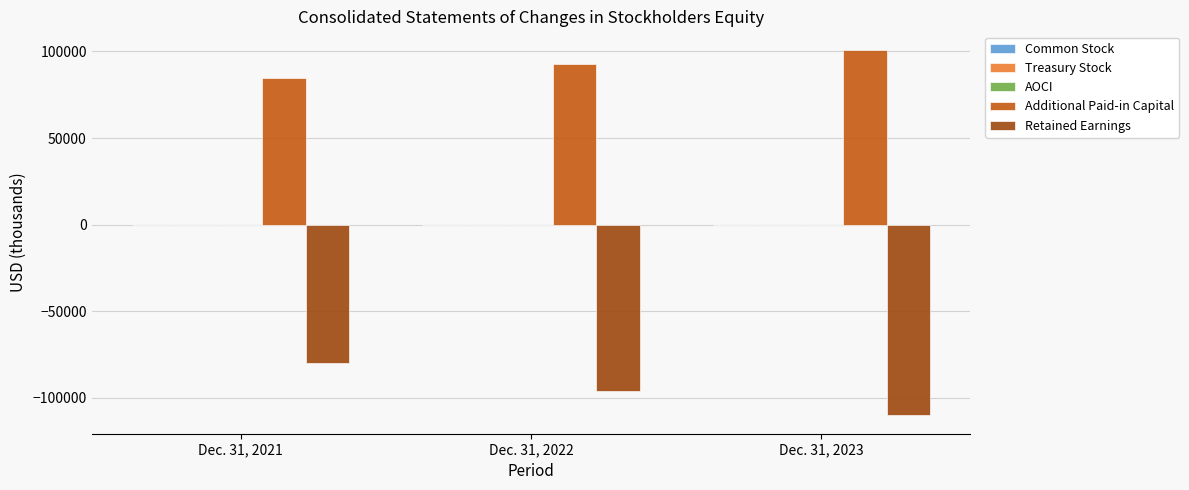

What is the approximate value of Additional Paid-in Capital at Dec. 31, 2023, to the nearest 100?

101000